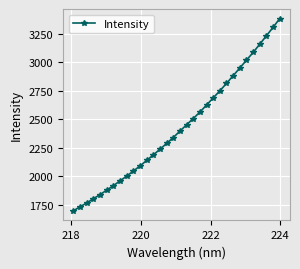

What is the value of the 8th point from the left?

1958.5